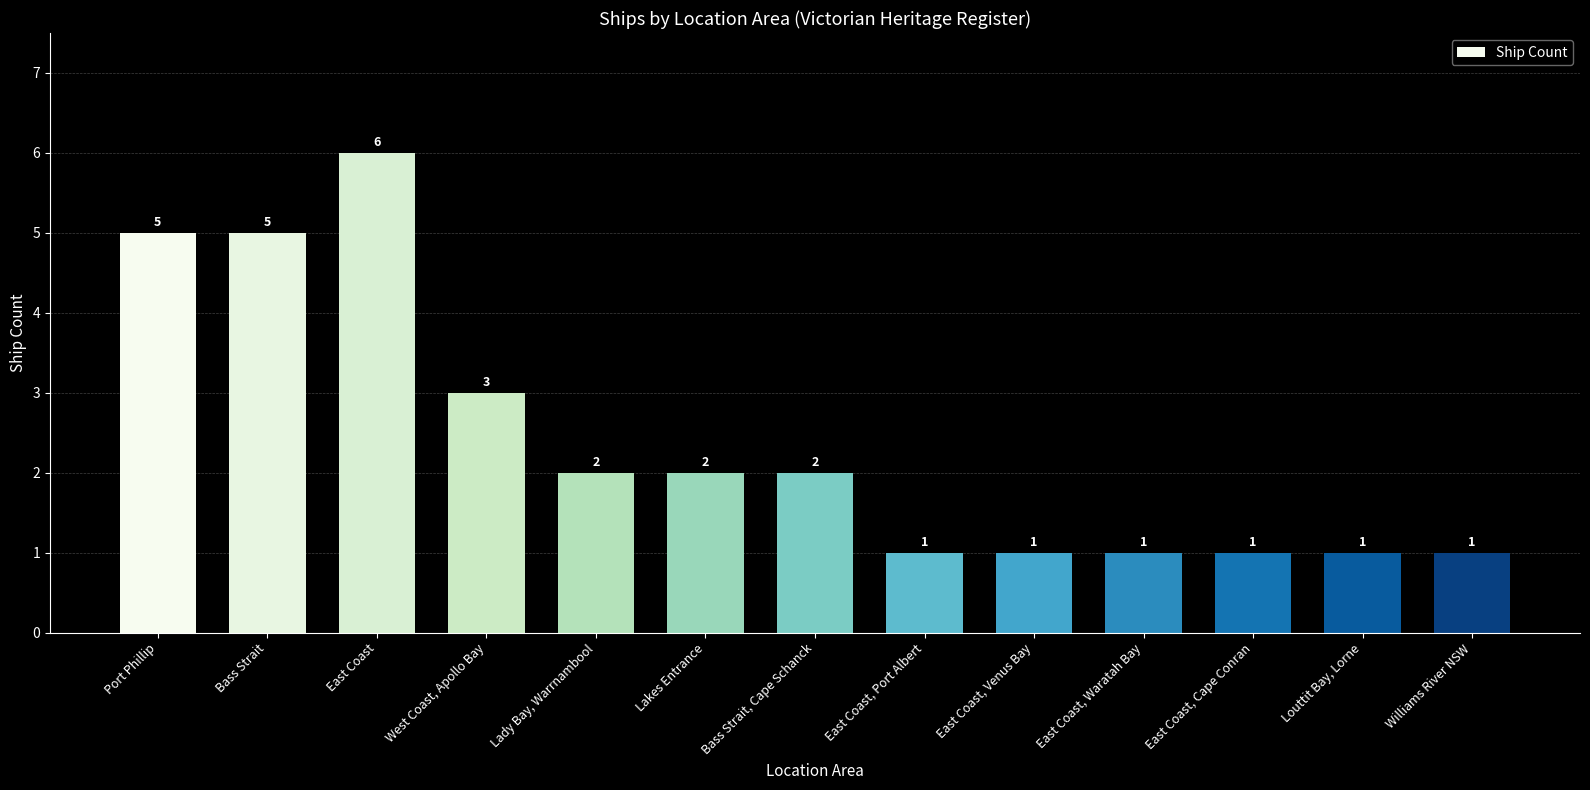

What is the value of the 6th bar from the left?

2